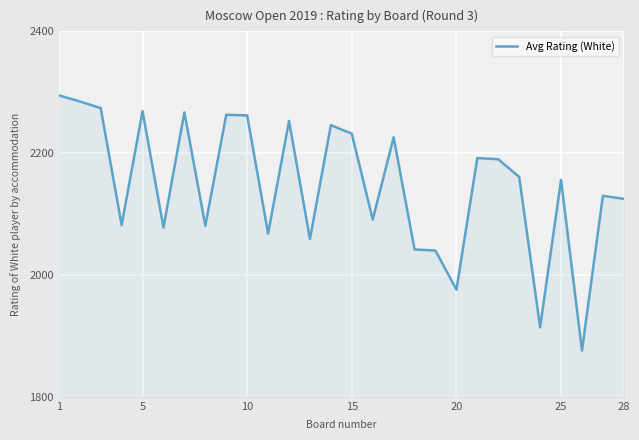

What is the maximum value shown in the chart?

2295